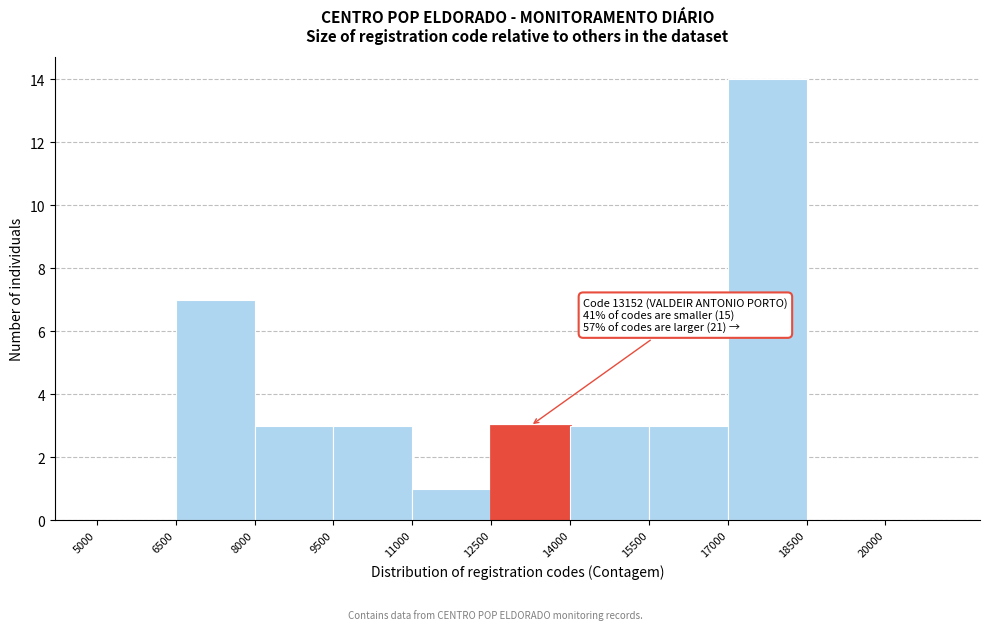

Over which range of the x-axis is the bar tallest?

17000 to 18500